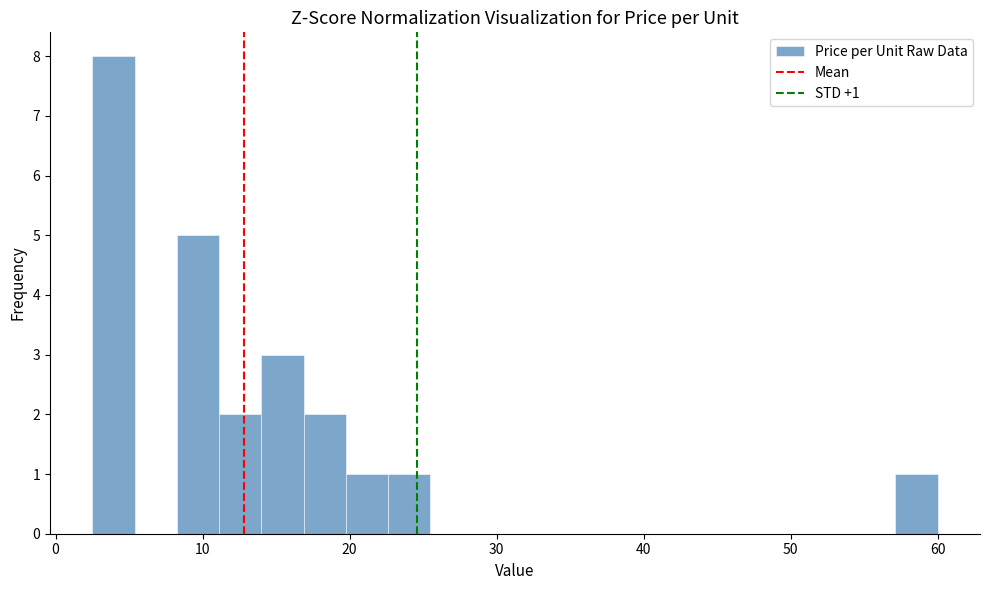

Read against the x-axis, roughly where is the centre of the tallest bar?

4